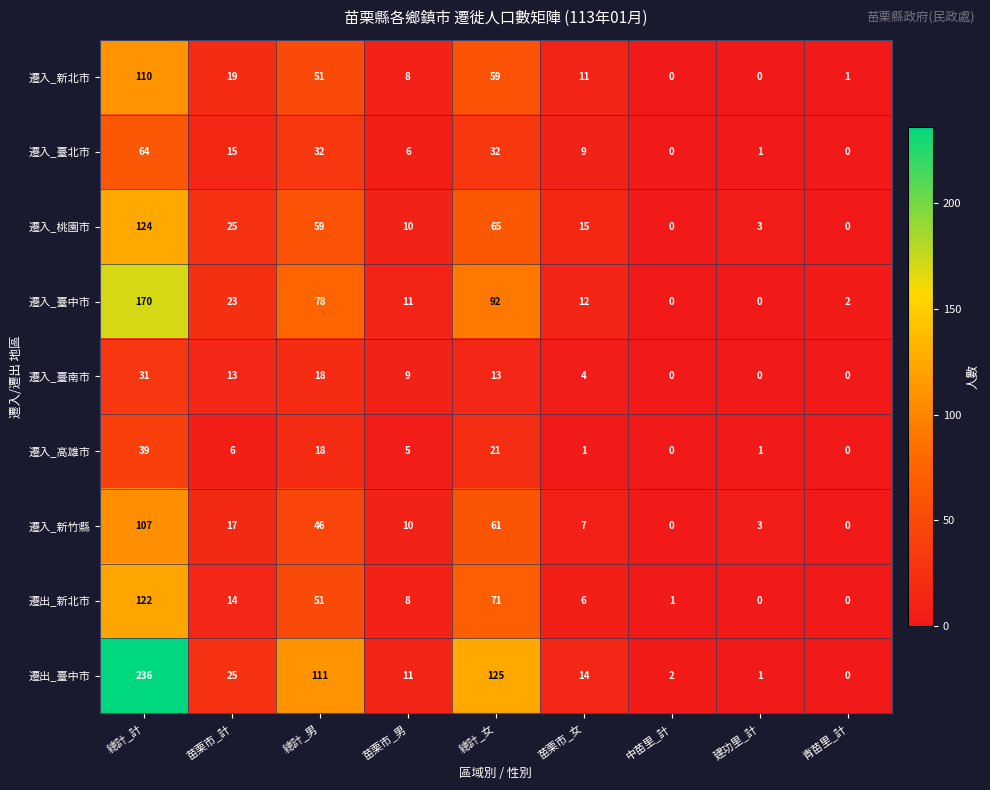

Between 總計_女 and 中苗里_計, which series saw the biggest shift?

遷出_臺中市